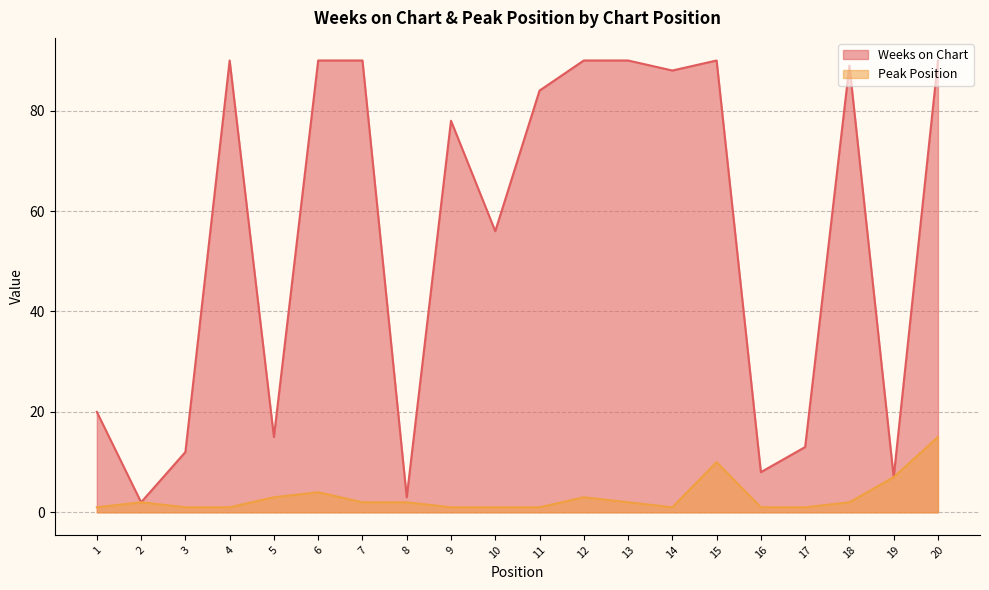

What is the value of the Peak Position point at the 14th from the left?

1